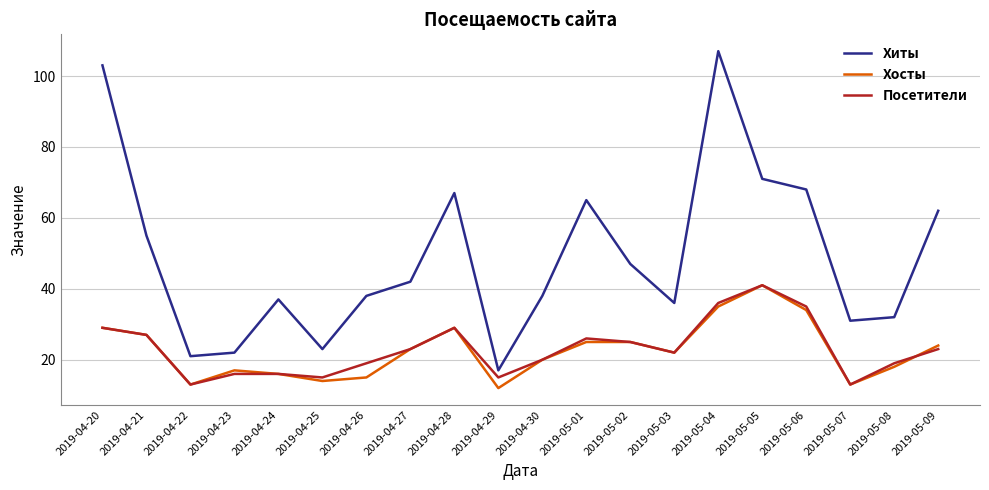

Which series has the widest spread of values?

Хиты